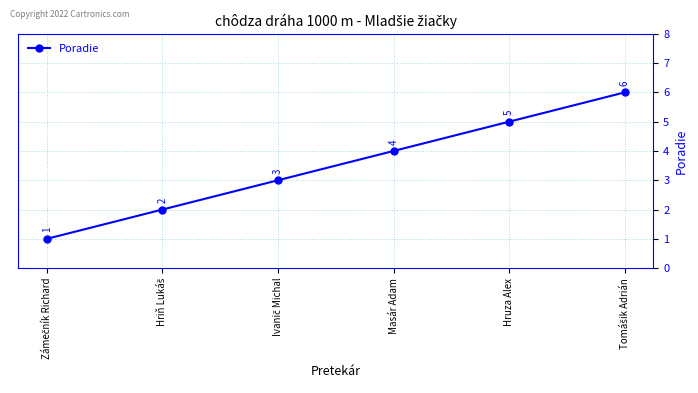

What is the difference between the maximum and second lowest values?

4